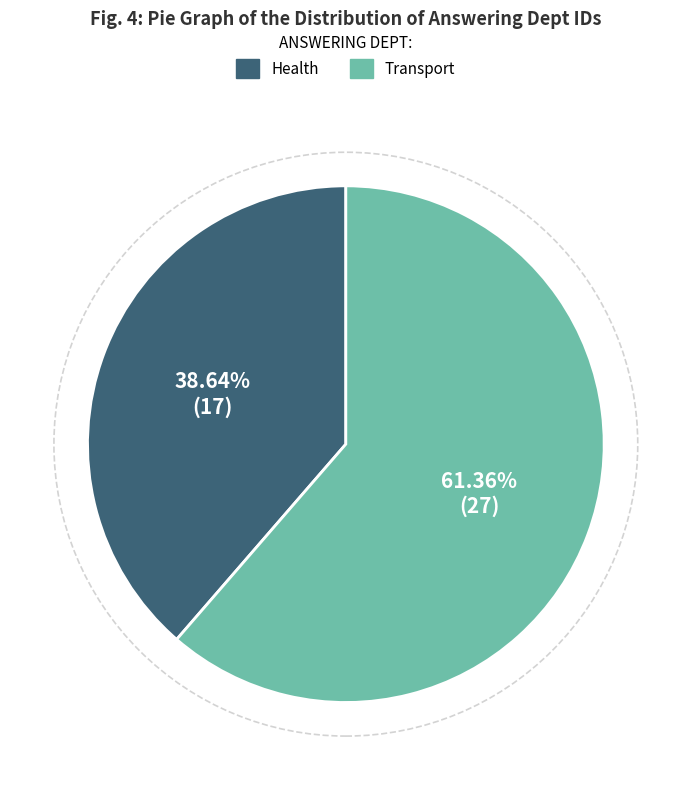

What percentage is the Transport slice, to the nearest percent?

61%